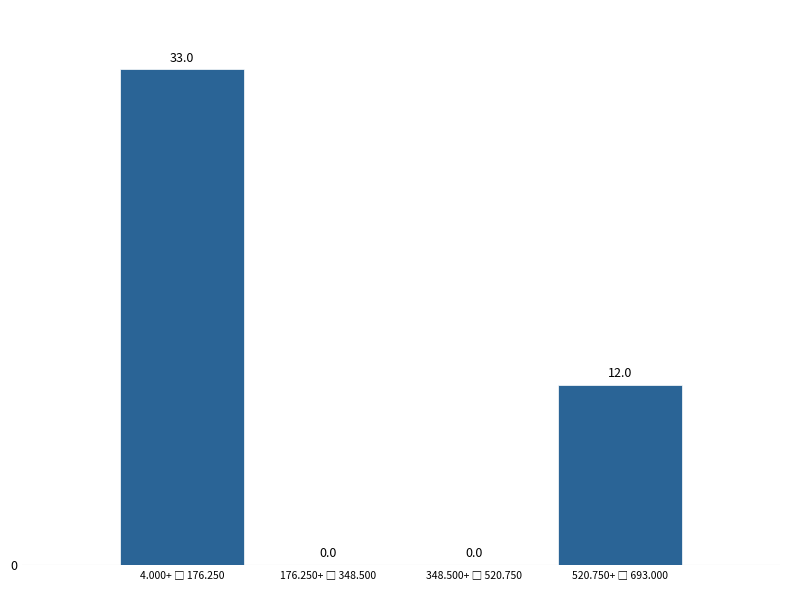

How many values are between 0 and 33?

4